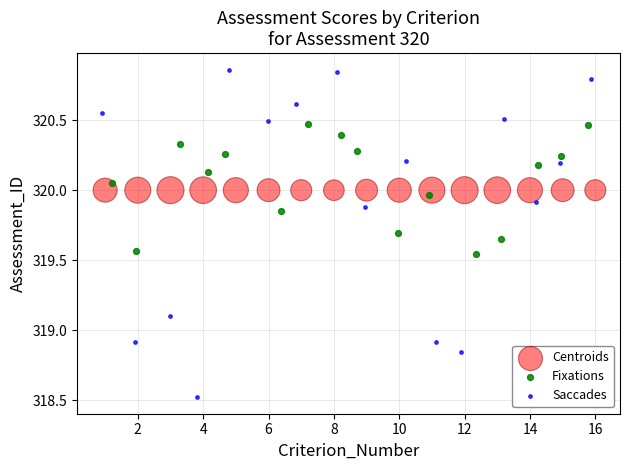

Which series contains the lowest Y value?

Saccades